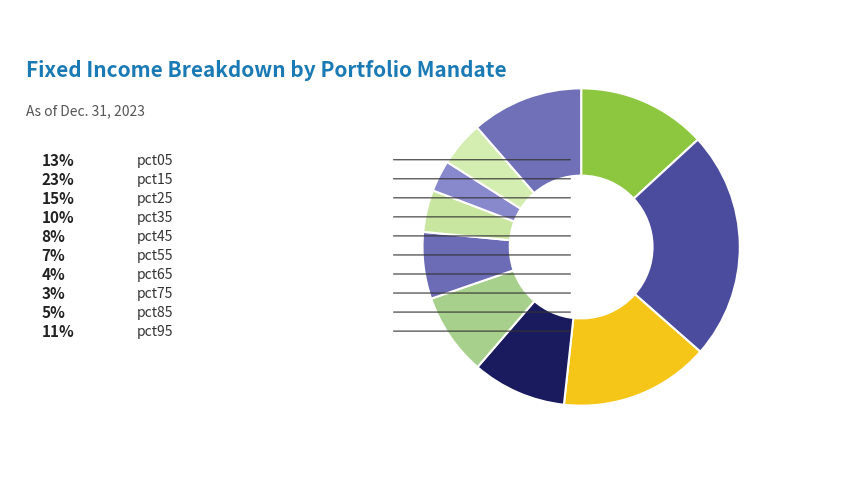

Rank the categories by value from lowest to highest.

pct75, pct65, pct85, pct55, pct45, pct35, pct95, pct05, pct25, pct15